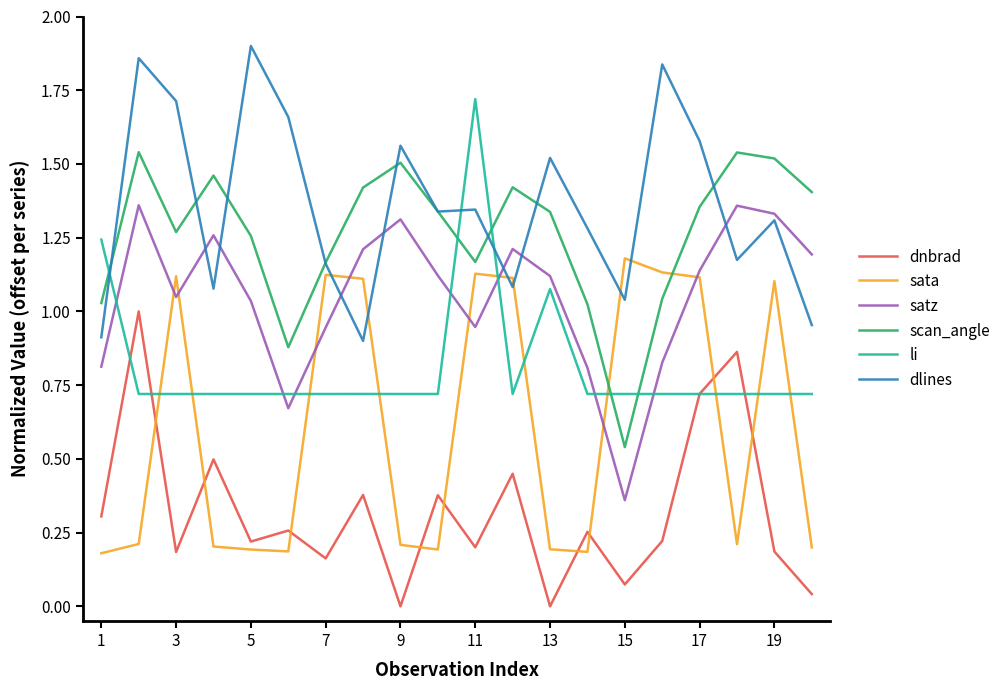

Rank the series by their maximum value, from lowest to highest.

dnbrad, sata, satz, scan_angle, li, dlines